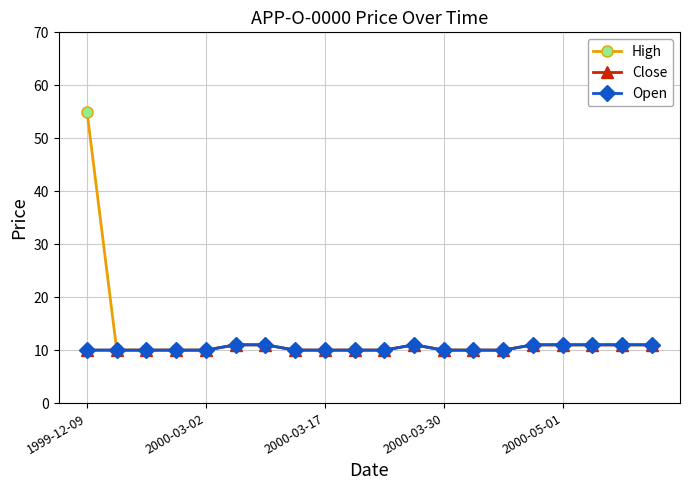

What is the sum of all High values?

253